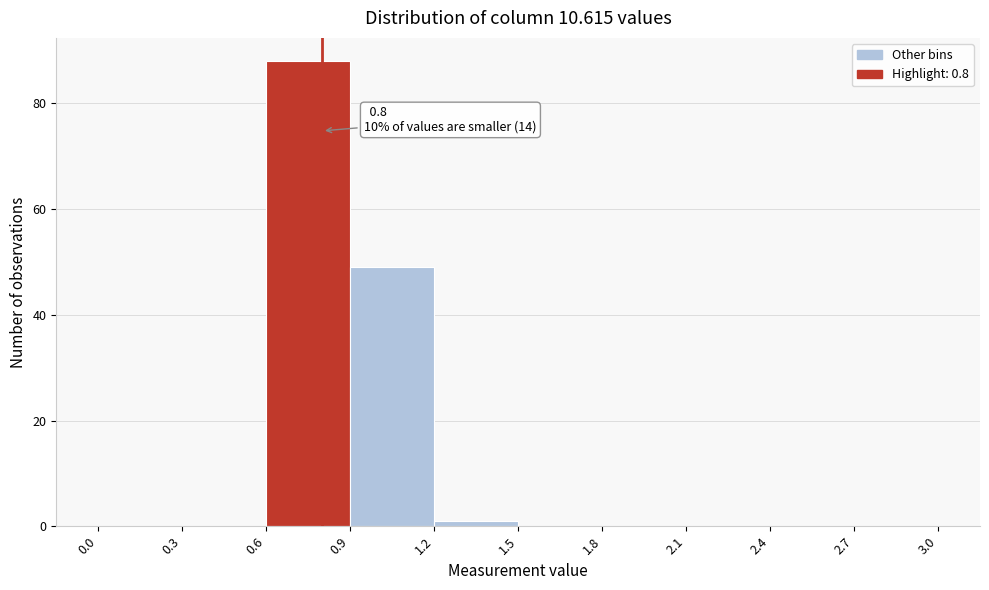

Over which range of the x-axis is the bar tallest?

0.6 to 0.9